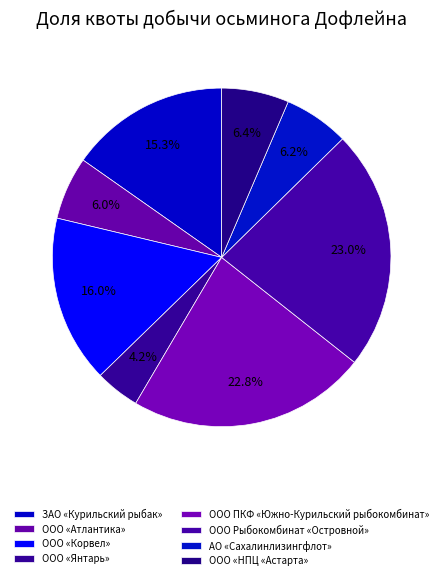

How many segments does this pie chart have?

8